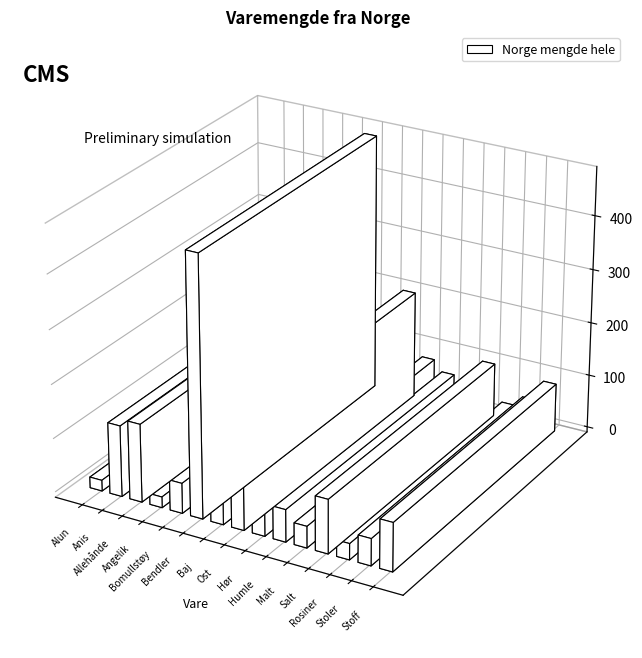

Reading left to right, transcribe all the data shown in this chart.

Alun=20	Anis=132	Allehånde=145	Angelik=20	Bomullstøy=56	Bendler=480	Baj=137	Ost=200	Hør=80	Humle=60	Malt=40	Salt=100	Rosiner=30	Stoler=50	Stoff=90